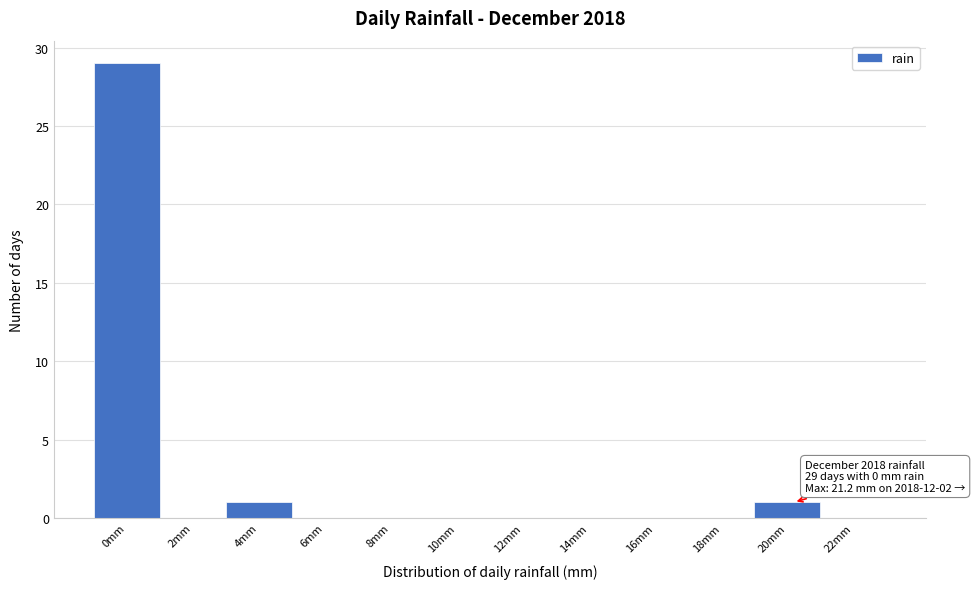

Reading left to right, list all the values displayed in this chart.

0mm=29	2mm=0	4mm=1	6mm=0	8mm=0	10mm=0	12mm=0	14mm=0	16mm=0	18mm=0	20mm=1	22mm=0